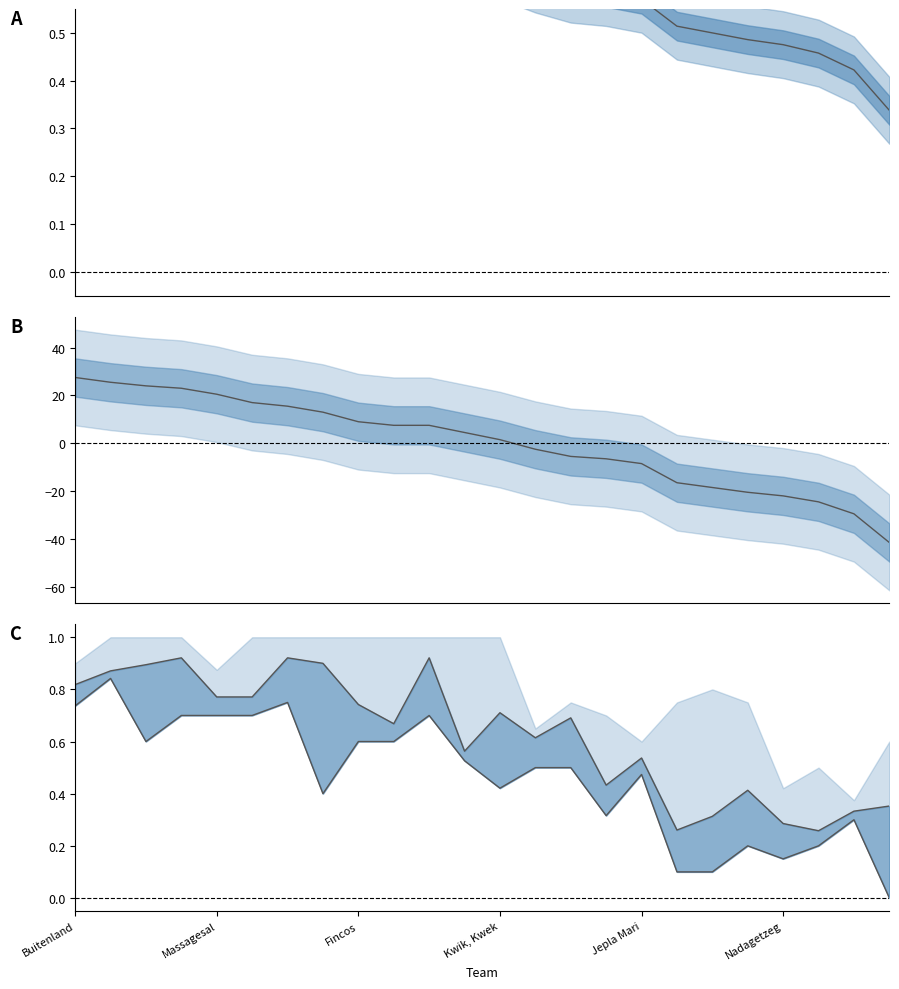

What is the average value of the min score series?

0.5